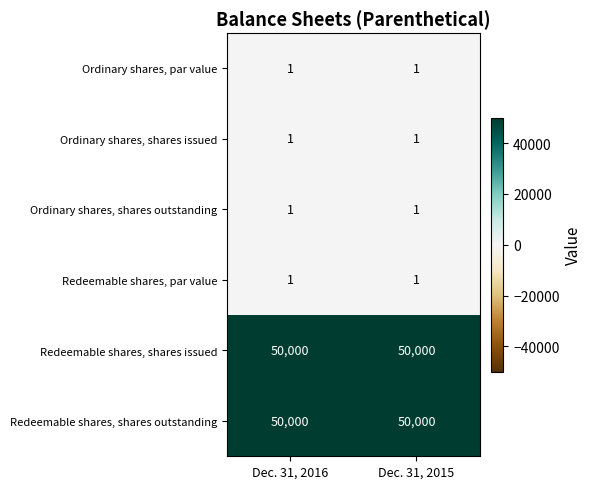

What is the average value of the Redeemable shares, shares outstanding series?

50000